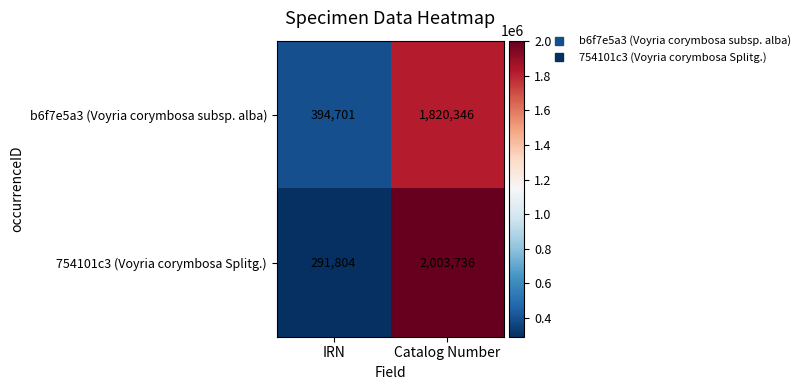

Count the number of categories in the chart.

2